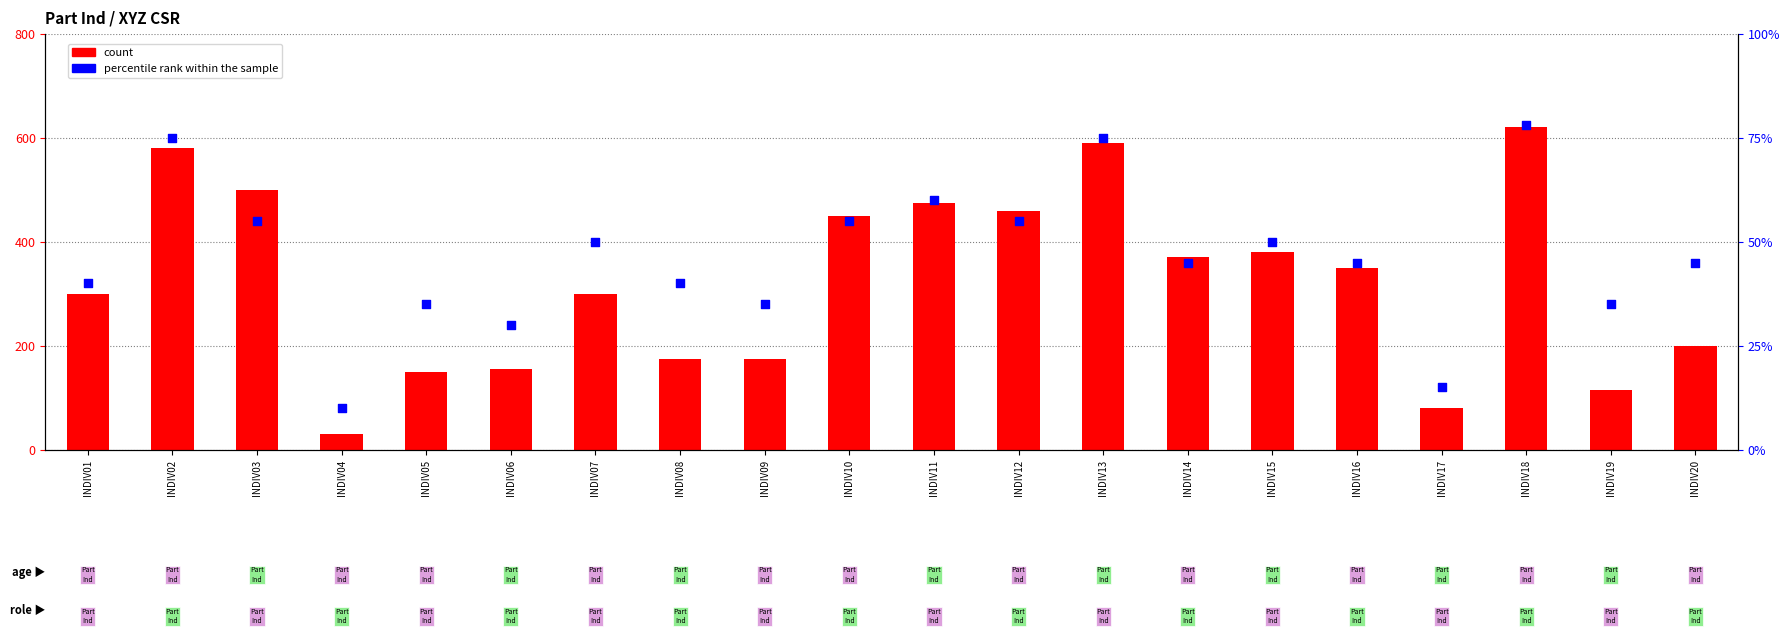

Which series has the largest total across all categories?

count